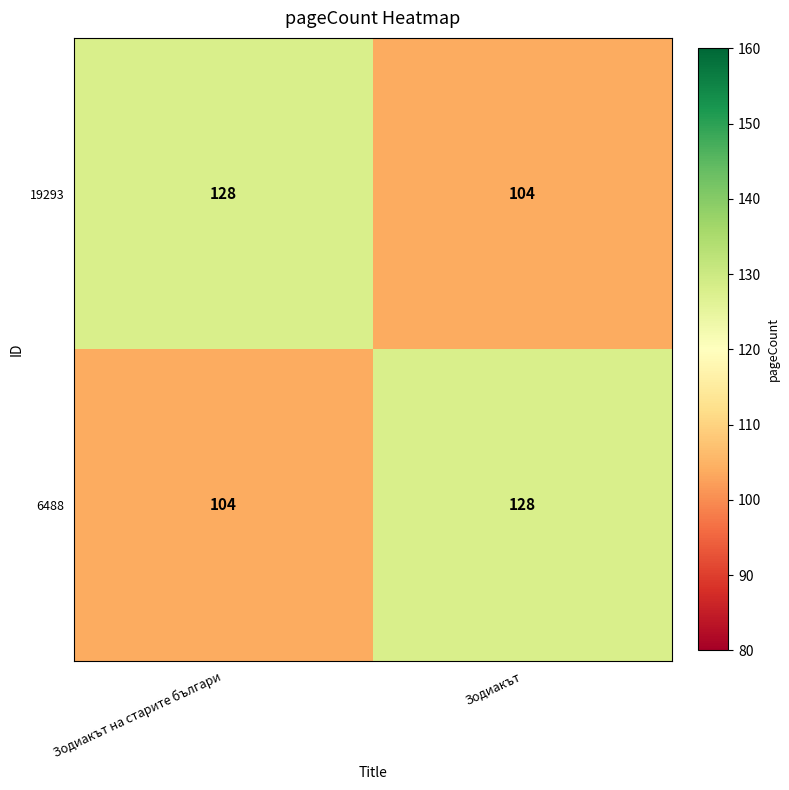

Rank the series at Зодиакът from highest to lowest value.

6488, 19293